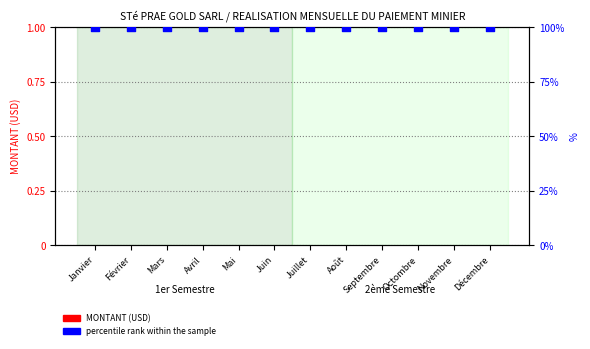

What are all the series names shown in the legend?

MONTANT (USD), percentile rank within the sample